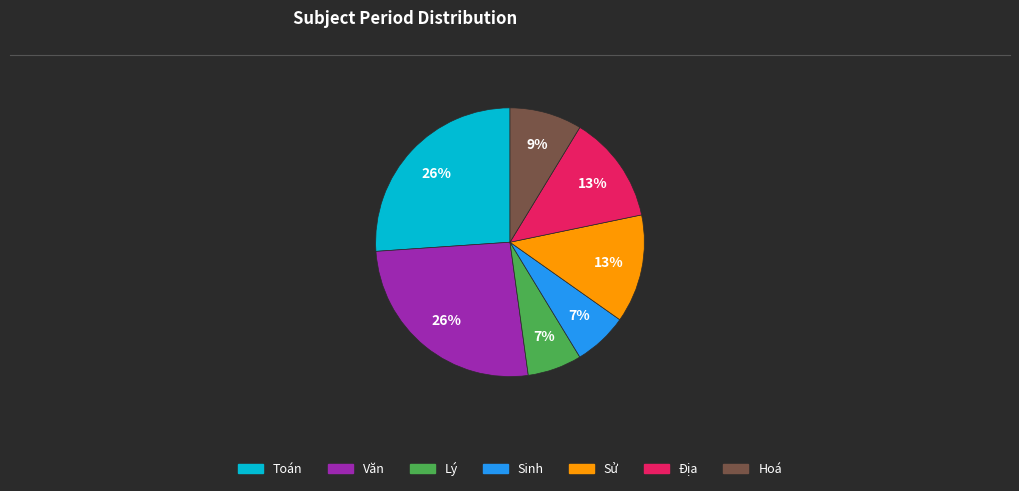

True or false: Sử accounts for 22% of the total.

False